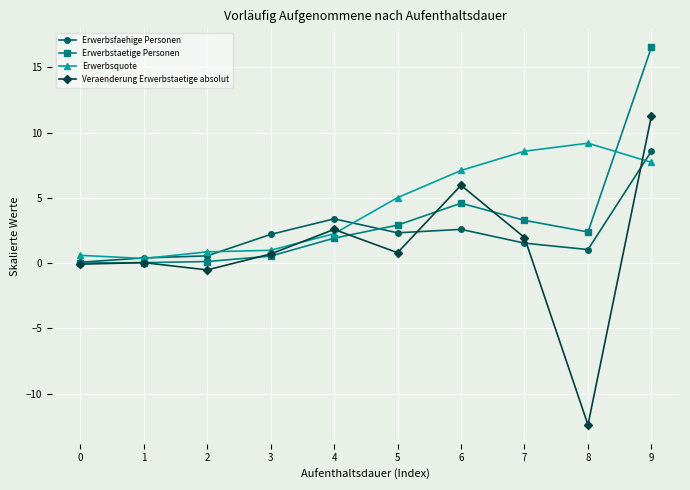

True or false: Erwerbstaetige Personen and Erwerbsquote intersect in this chart.

True